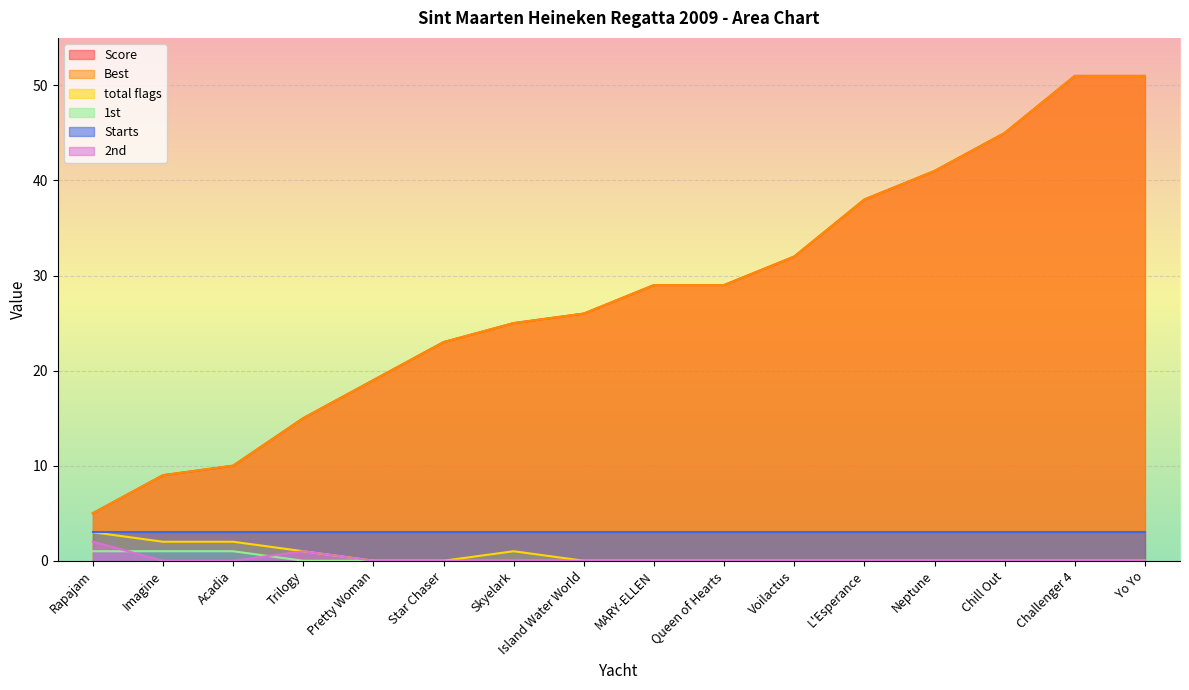

True or false: total flags and 1st intersect in this chart.

False